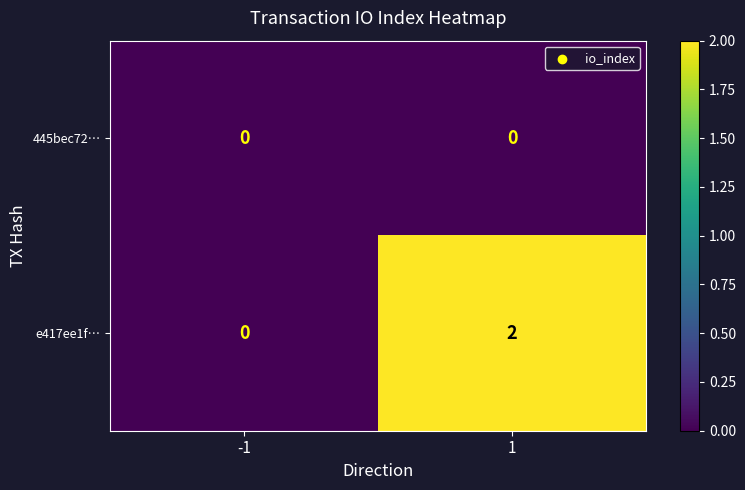

How many categories are shown in the chart?

2